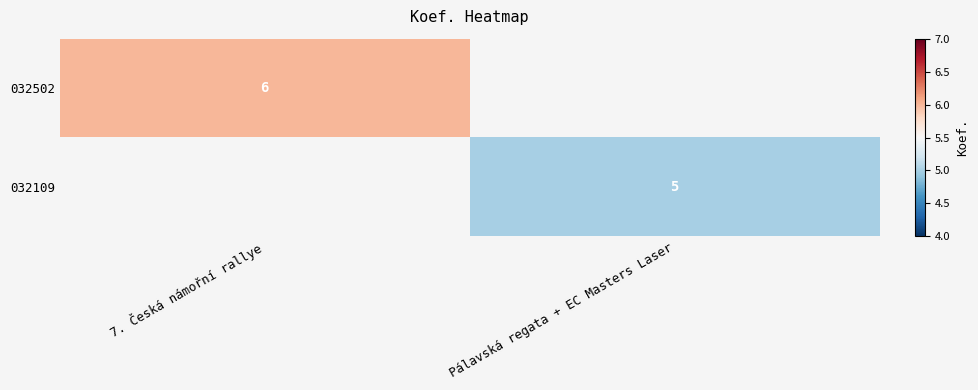

How many series are shown in this chart?

2